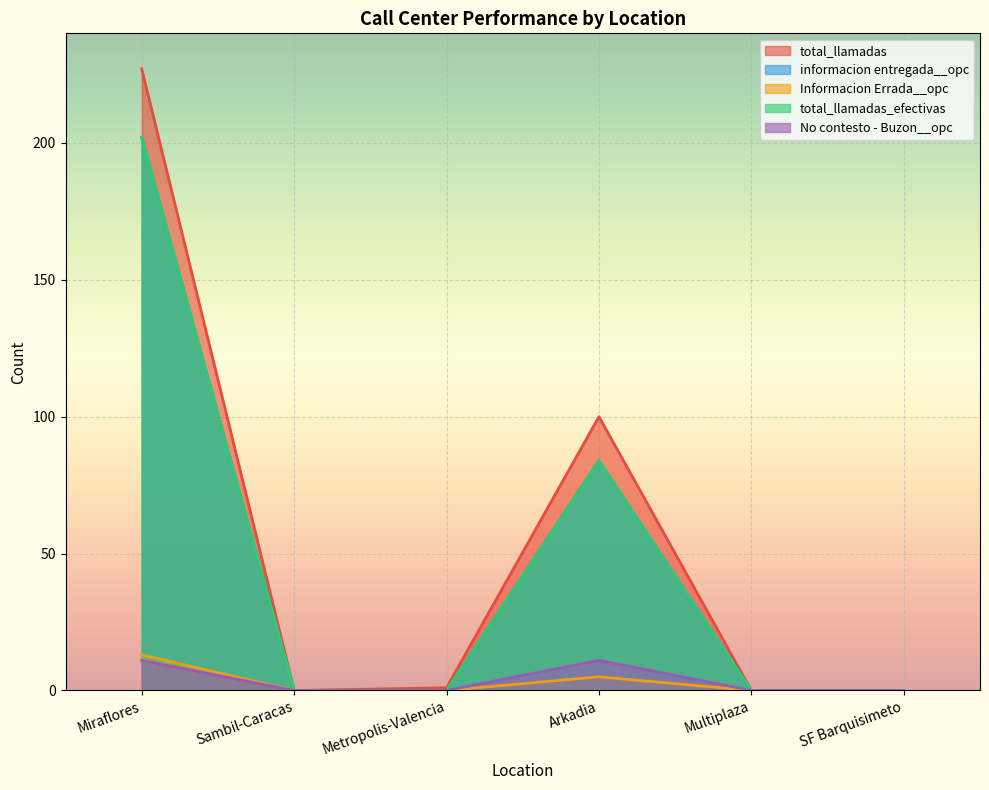

What is the label of the 2nd point from the right?

Multiplaza